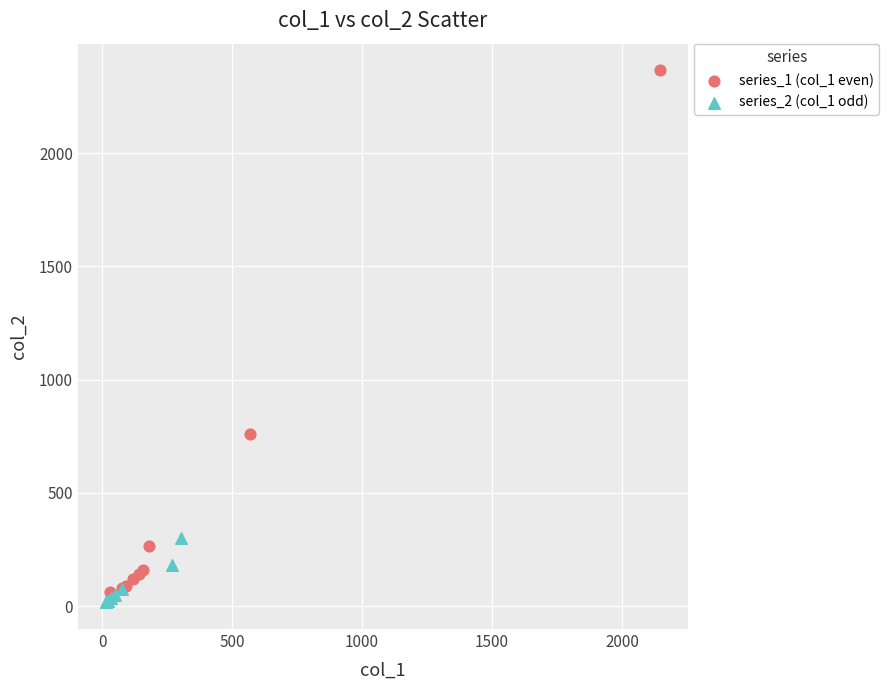

What are all the series names shown in the legend?

series_1 (col_1 even), series_2 (col_1 odd)